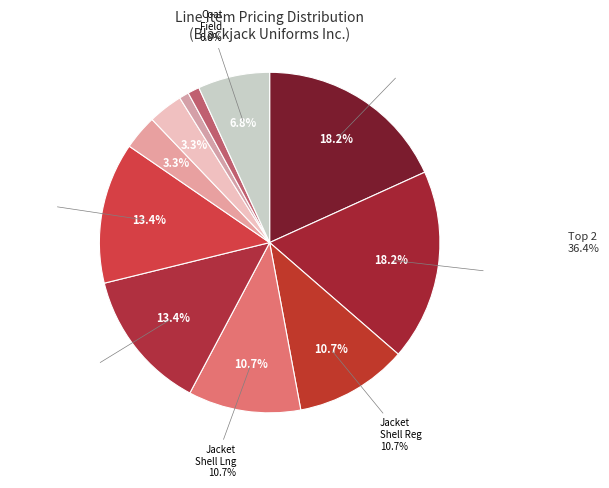

Does any single category account for the majority?

No